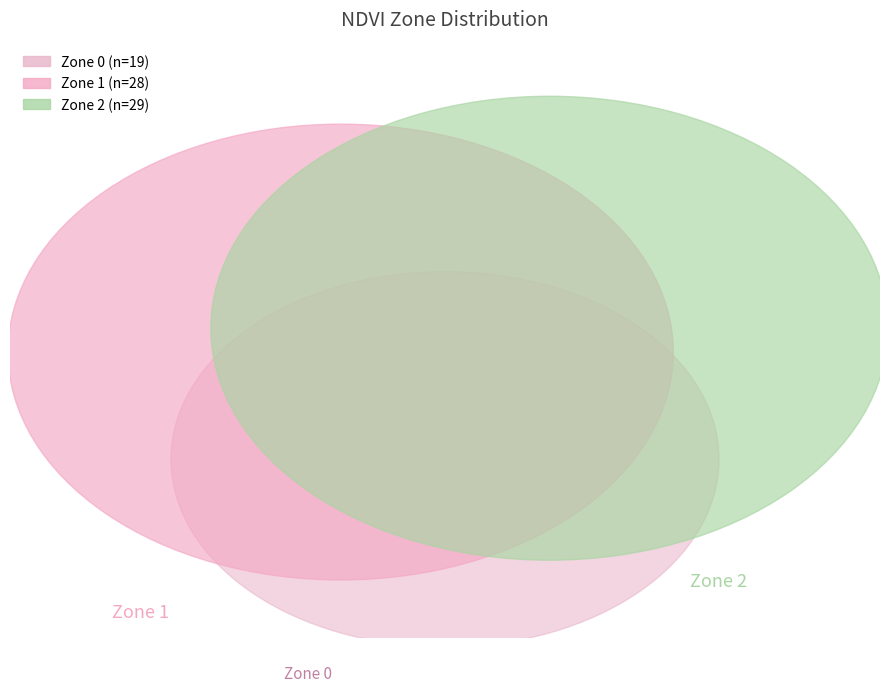

Approximately how many times larger is the value at Zone 1 compared to Zone 0?

1.5